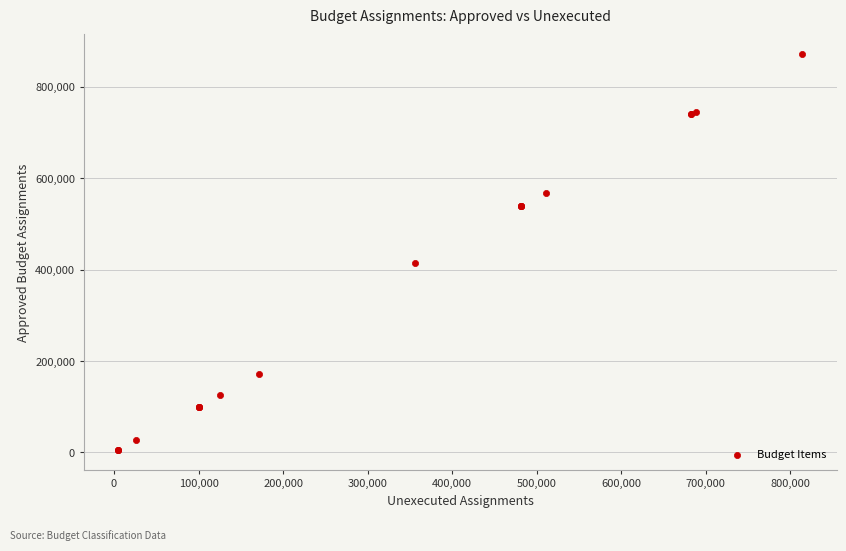

What Y value in the scatter plot is closest to 438334?

414204